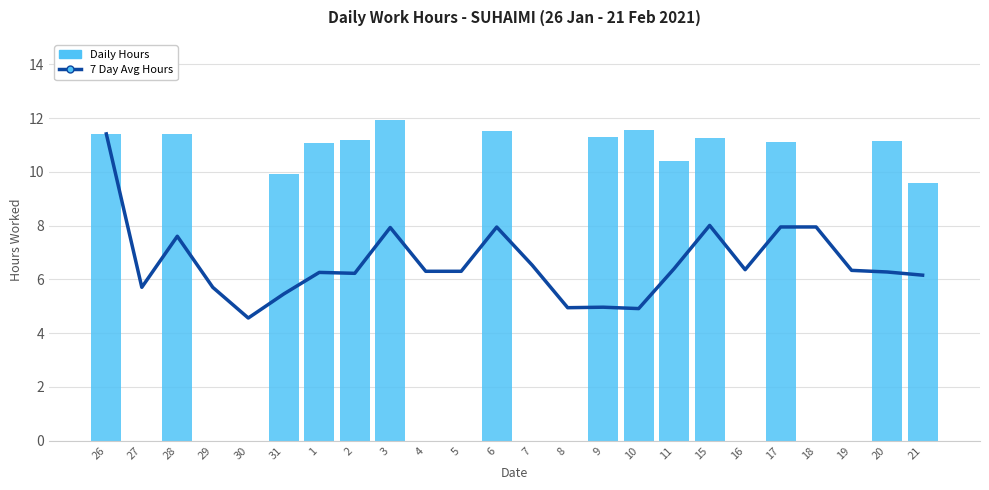

What is the total value across all series at 7?

6.5